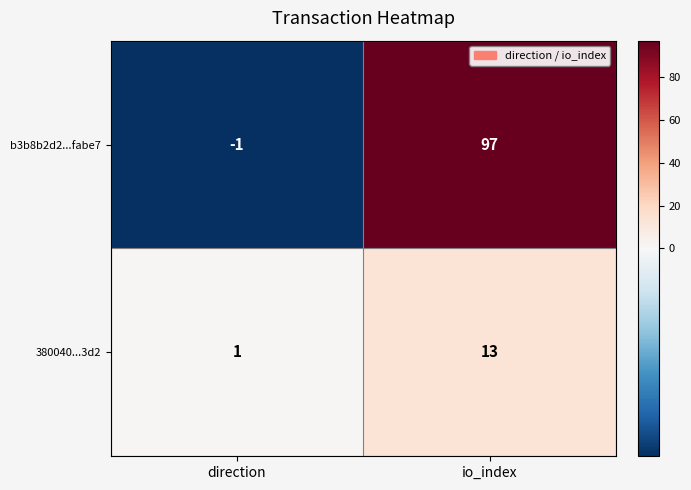

What is the average value of the b3b8b2d2...fabe7 series?

48